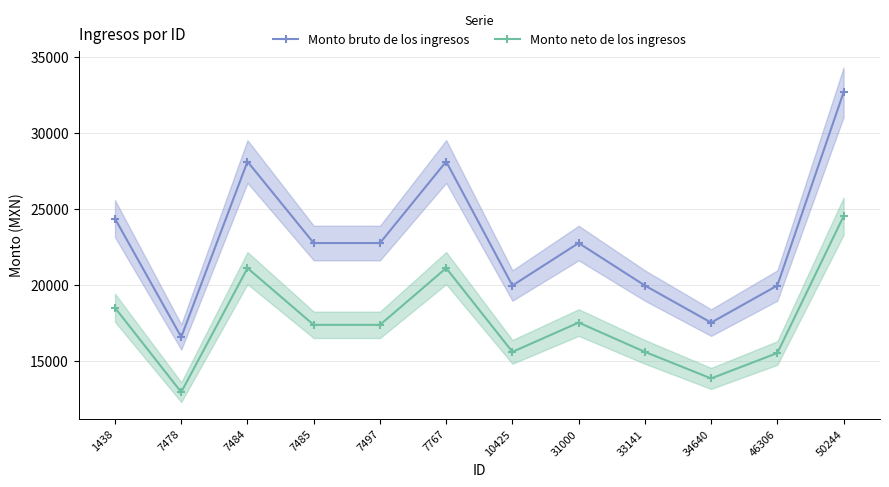

What is the highest value of the Monto bruto de los ingresos series?

32652.1